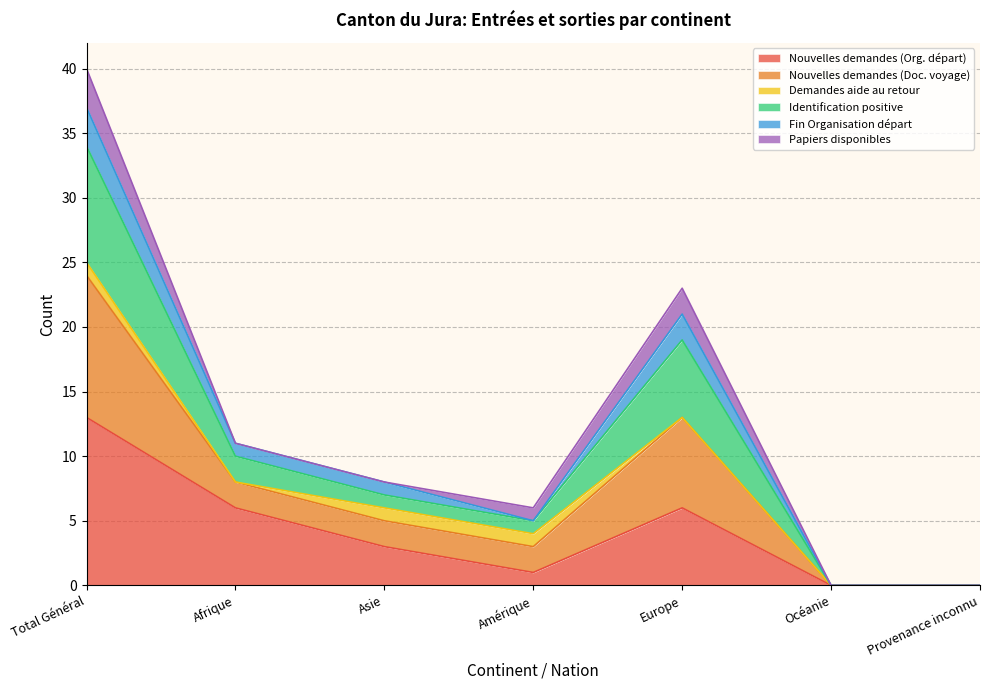

Between Océanie and Afrique, which is larger?

Afrique